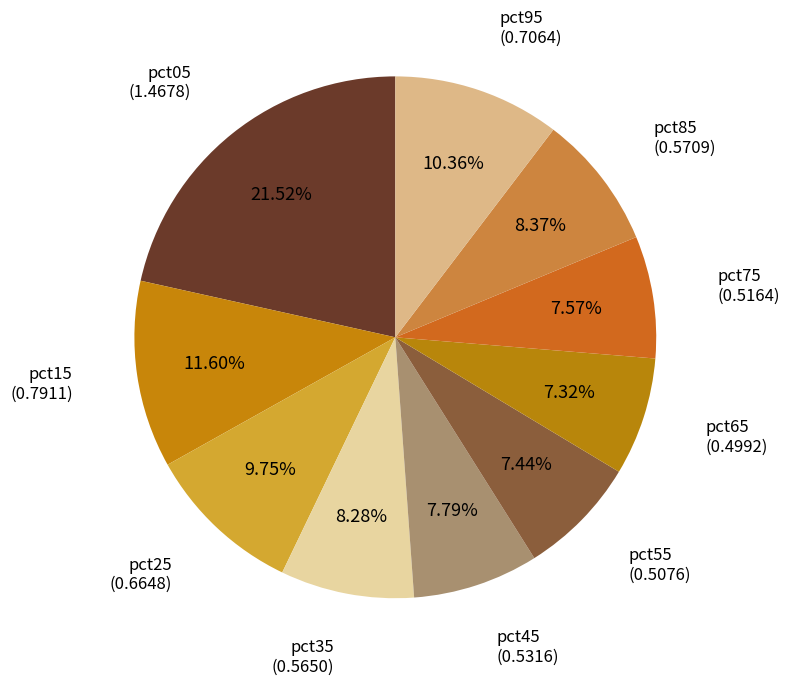

How many slices are in this pie chart?

10